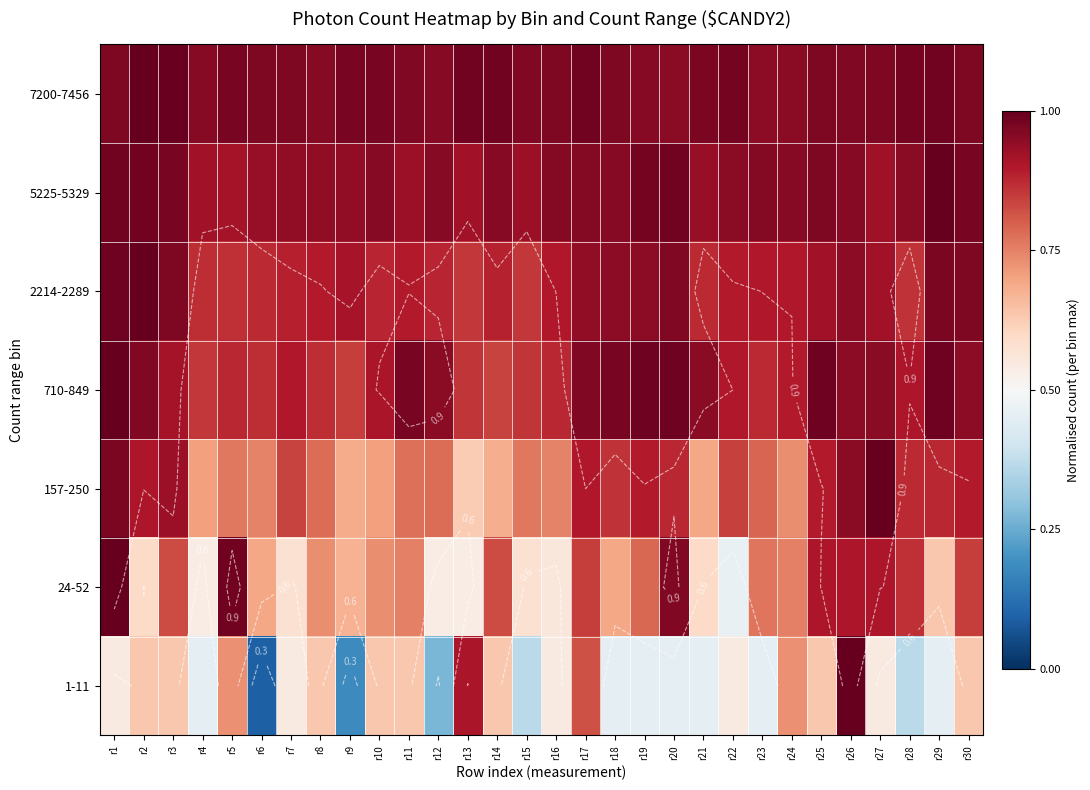

Which series changed the most between r17 and r29?

1-11